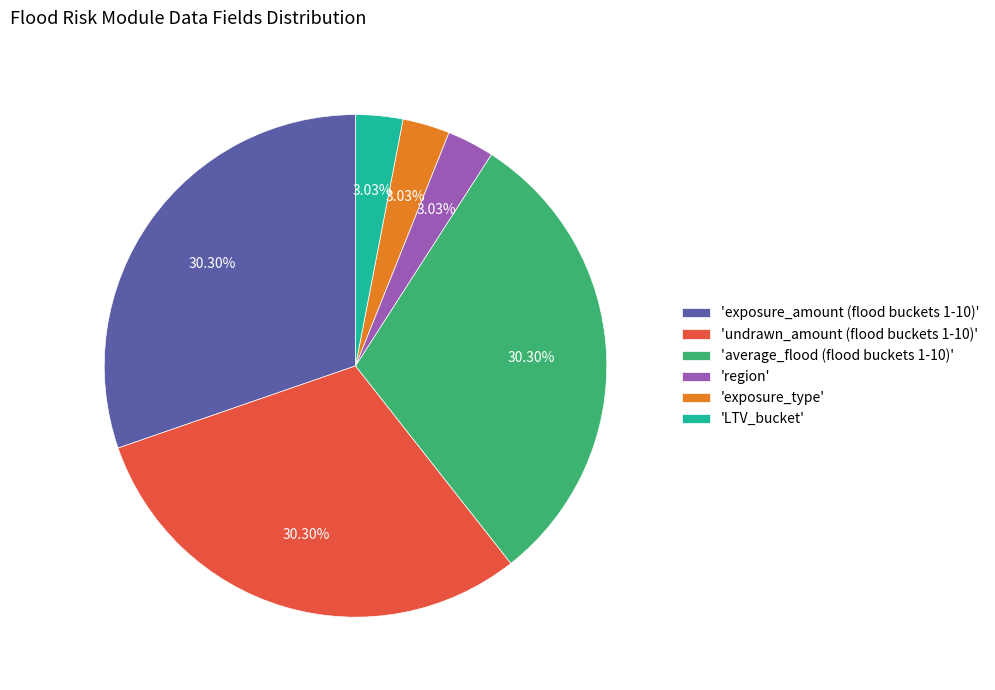

Between 'LTV_bucket' and 'undrawn_amount (flood buckets 1-10)', which is larger?

'undrawn_amount (flood buckets 1-10)'